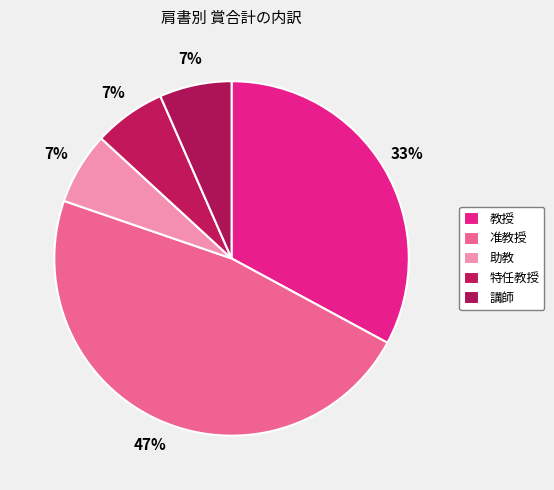

How many segments does this pie chart have?

5